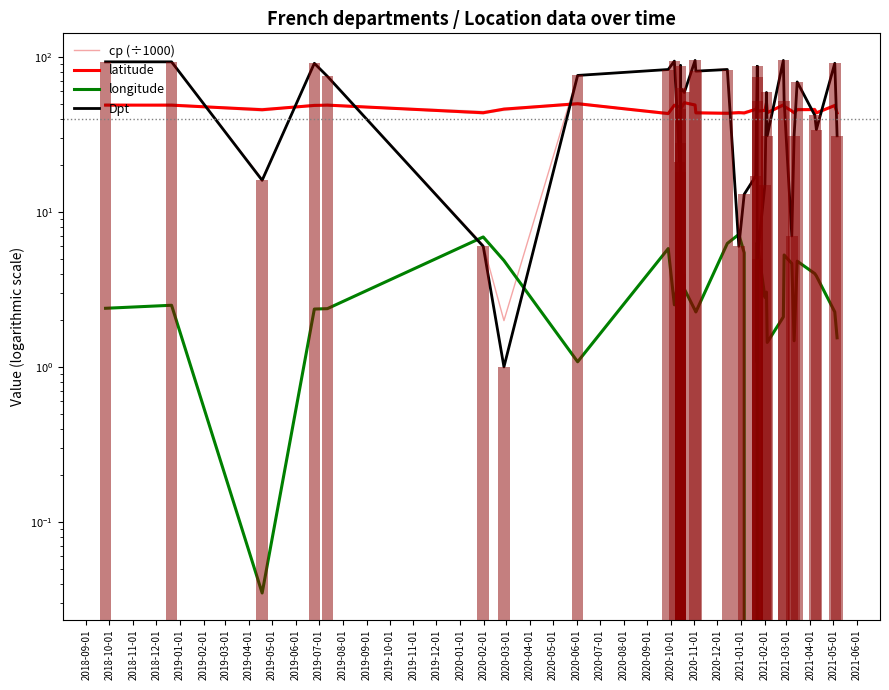

Which series has the widest spread of values?

Dpt